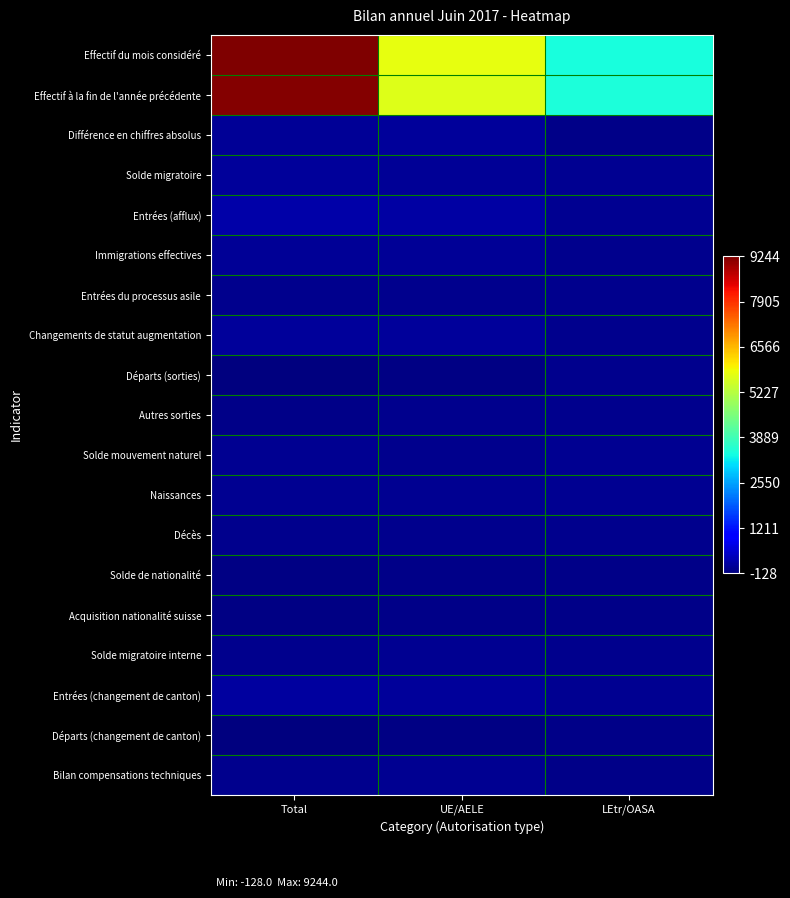

At how many categories does at least one series exceed 4817?

2